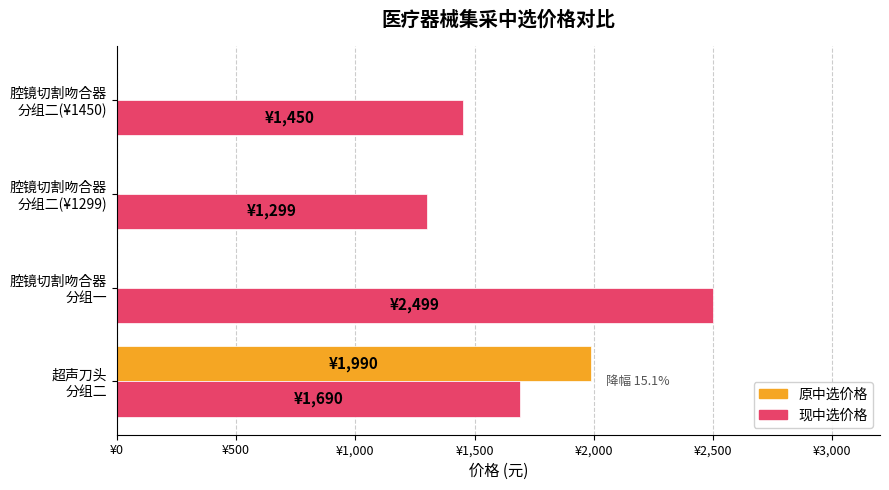

Count the 现中选价格 values in the range 1450 to 2499.

3